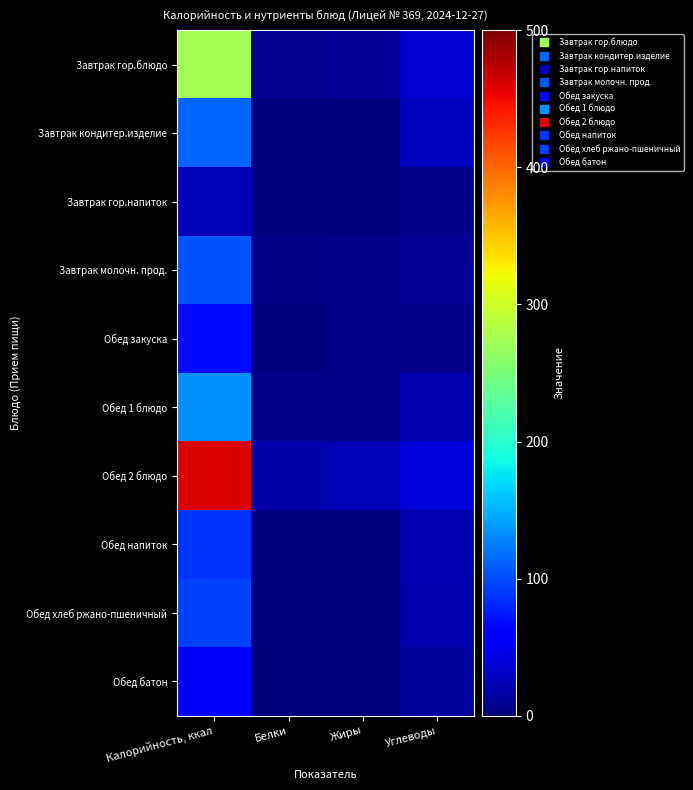

Reading left to right, list all the values displayed in this chart.

Завтрак гор.блюдо: Калорийность, ккал=274.6	Белки=8.7	Жиры=10.5	Углеводы=36.3
Завтрак кондитер.изделие: Калорийность, ккал=112.0	Белки=0.0	Жиры=0.0	Углеводы=27.9
Завтрак гор.напиток: Калорийность, ккал=26.8	Белки=0.2	Жиры=0.0	Углеводы=6.5
Завтрак молочн. прод.: Калорийность, ккал=104.1	Белки=2.5	Жиры=5.2	Углеводы=11.7
Обед закуска: Калорийность, ккал=66.5	Белки=1.3	Жиры=4.1	Углеводы=6.2
Обед 1 блюдо: Калорийность, ккал=134.6	Белки=4.2	Жиры=4.2	Углеводы=20.1
Обед 2 блюдо: Калорийность, ккал=460.4	Белки=17.6	Жиры=25.2	Углеводы=40.8
Обед напиток: Калорийность, ккал=88.0	Белки=0.0	Жиры=0.0	Углеводы=22.0
Обед хлеб ржано-пшеничный: Калорийность, ккал=94.4	Белки=1.8	Жиры=0.5	Углеводы=20.7
Обед батон: Калорийность, ккал=64.3	Белки=1.6	Жиры=0.6	Углеводы=13.1